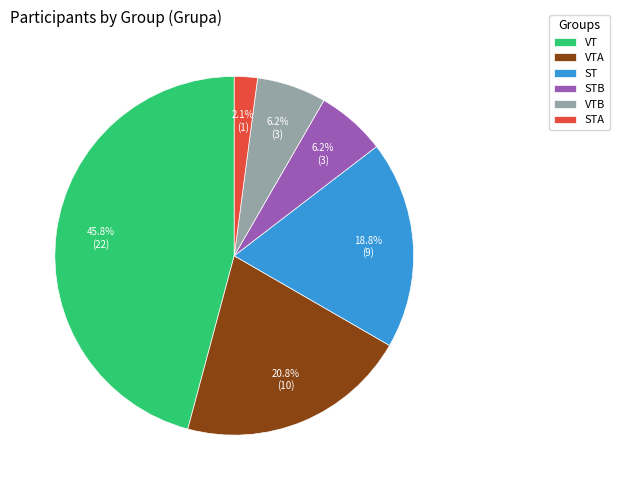

Which has a higher value, ST or STA?

ST